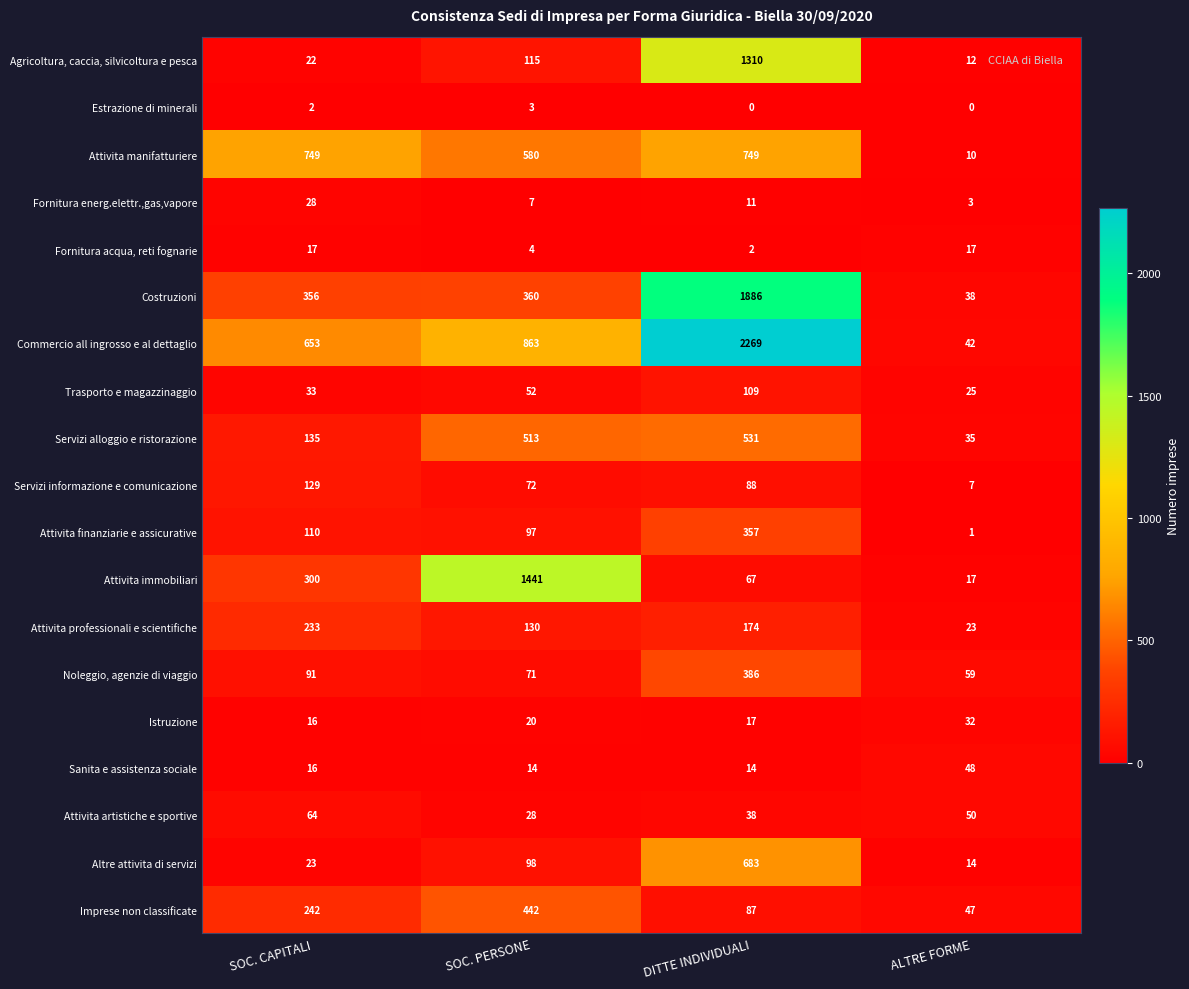

Rank the series by their maximum value, from highest to lowest.

Commercio all ingrosso e al dettaglio, Costruzioni, Attivita immobiliari, Agricoltura, caccia, silvicoltura e pesca, Attivita manifatturiere, Altre attivita di servizi, Servizi alloggio e ristorazione, Imprese non classificate, Noleggio, agenzie di viaggio, Attivita finanziarie e assicurative, Attivita professionali e scientifiche, Servizi informazione e comunicazione, Trasporto e magazzinaggio, Attivita artistiche e sportive, Sanita e assistenza sociale, Istruzione, Fornitura energ.elettr.,gas,vapore, Fornitura acqua, reti fognarie, Estrazione di minerali